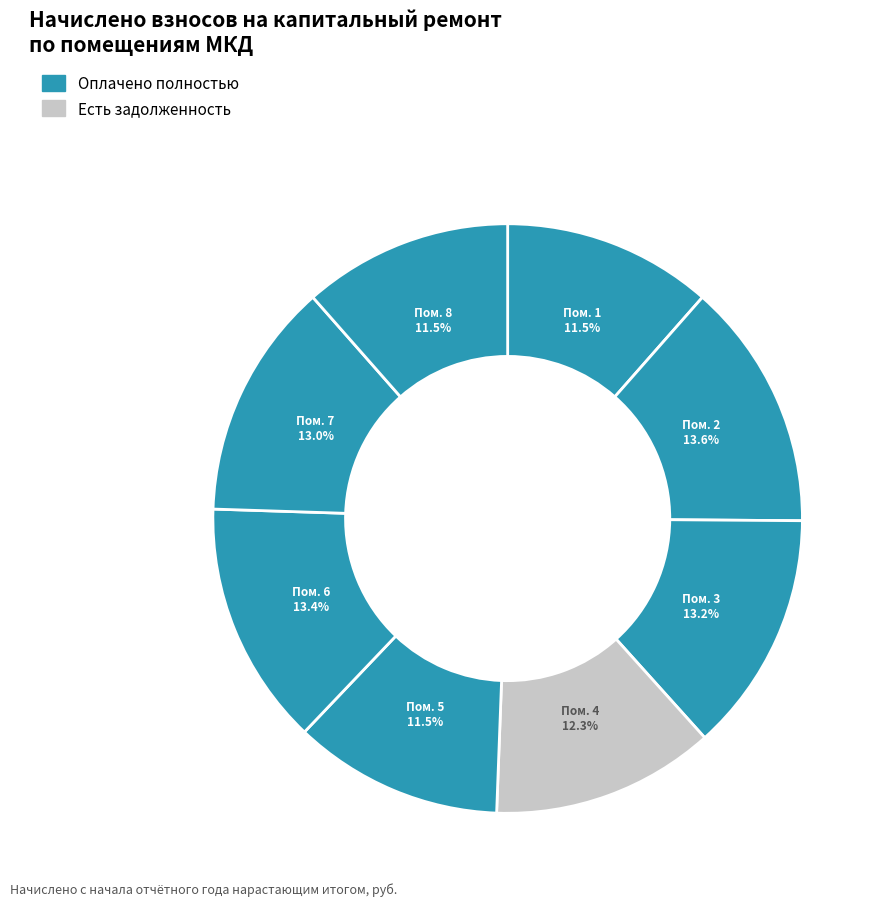

Count the number of slices in the pie.

8